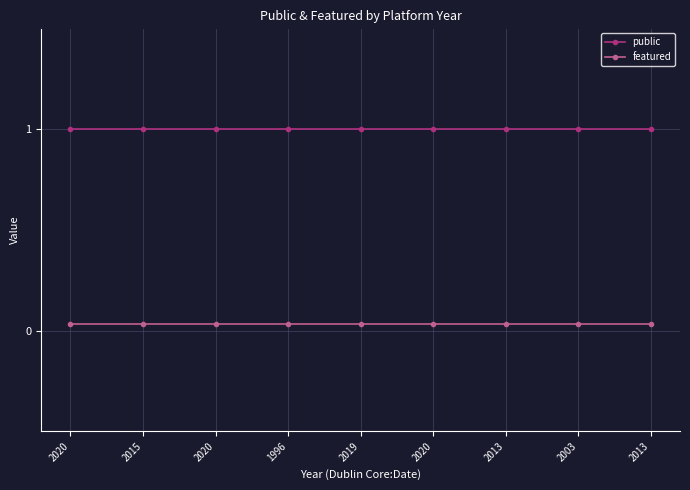

What are all the series names shown in the legend?

public, featured